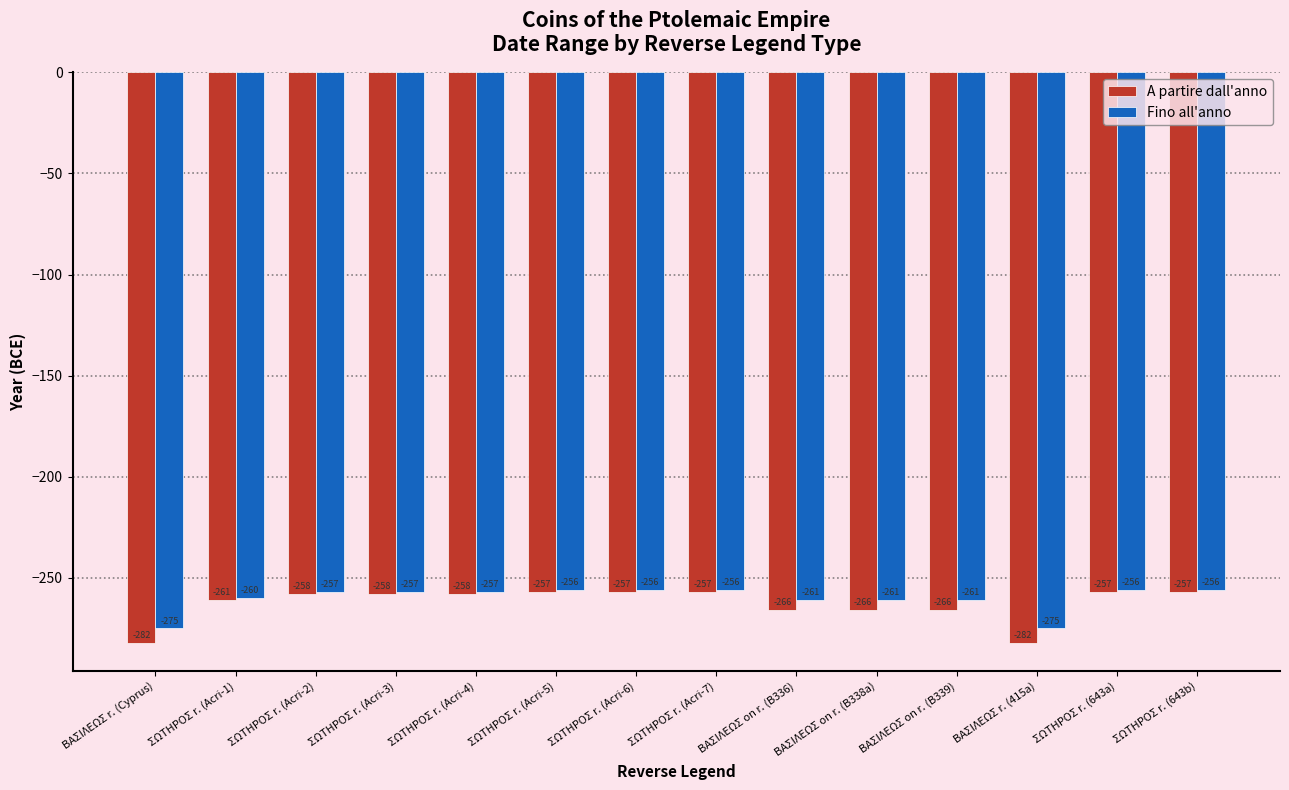

What is the value of the Fino all'anno bar at the 12th from the left?

-275